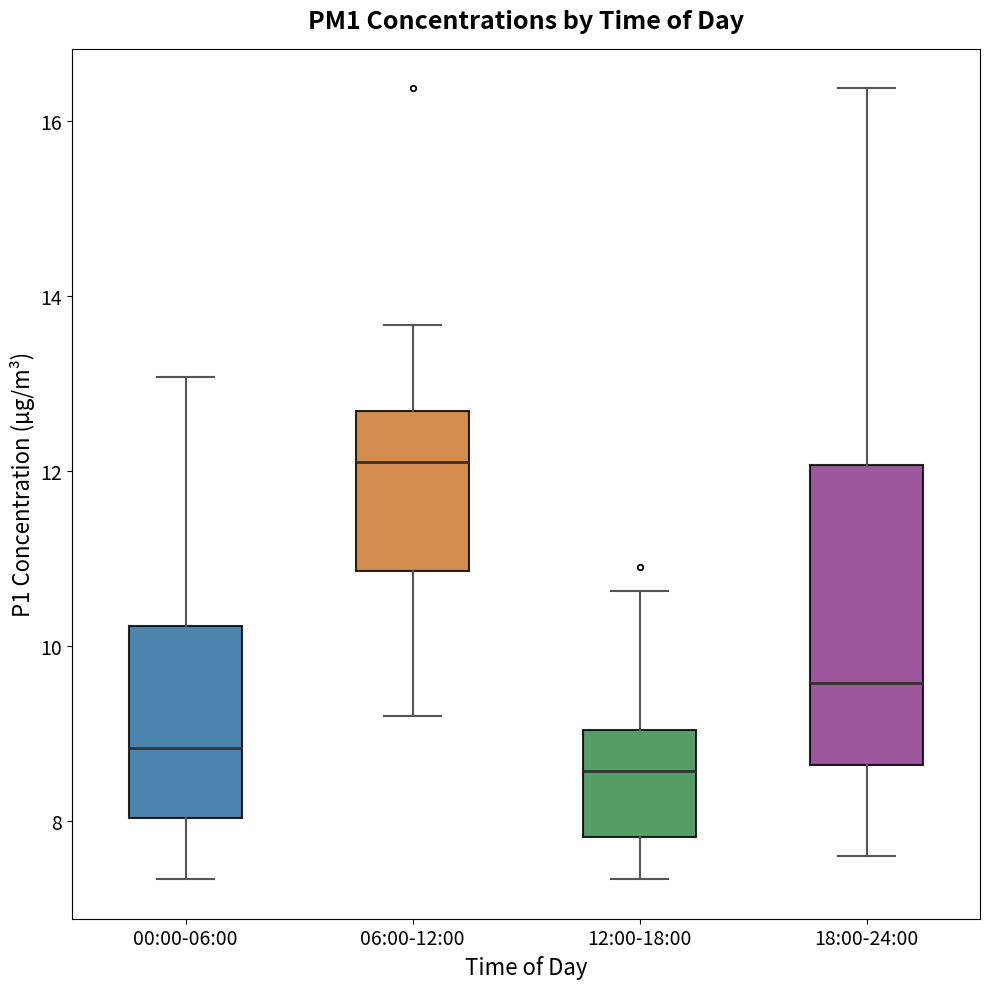

Where does the median line of the box for 06:00-12:00 sit on the y-axis? The values are not printed on the chart, so give them approximately, as read against the axis.

12.2